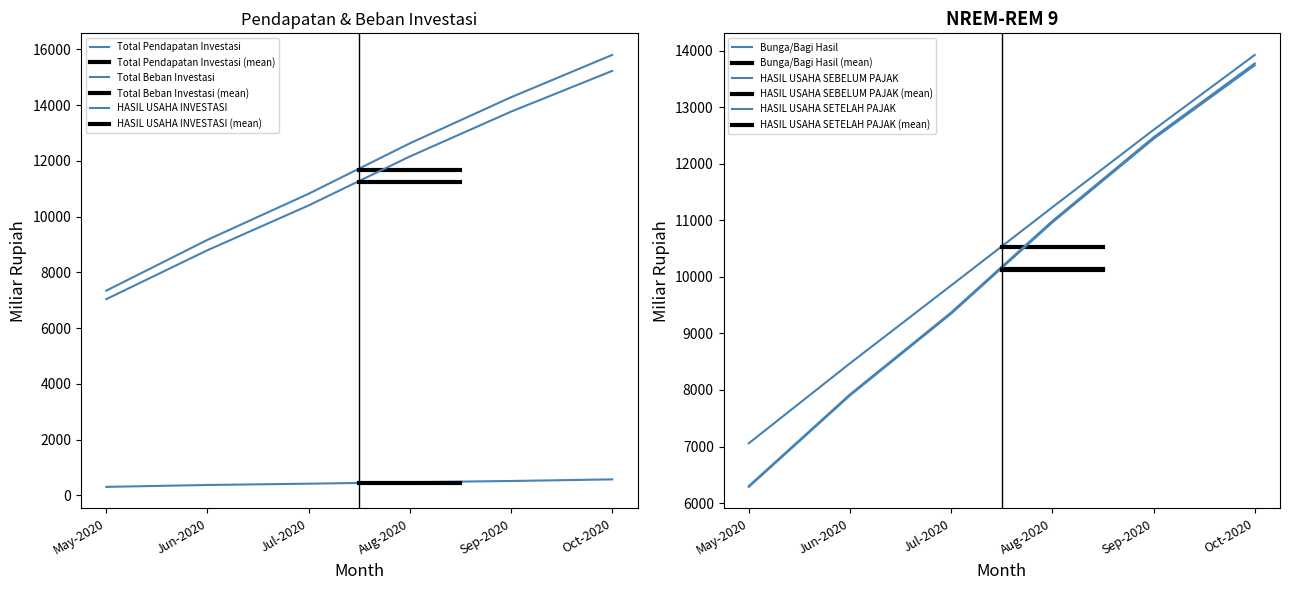

True or false: Jul-2020 has a value of 411.8 at Dividen.

False